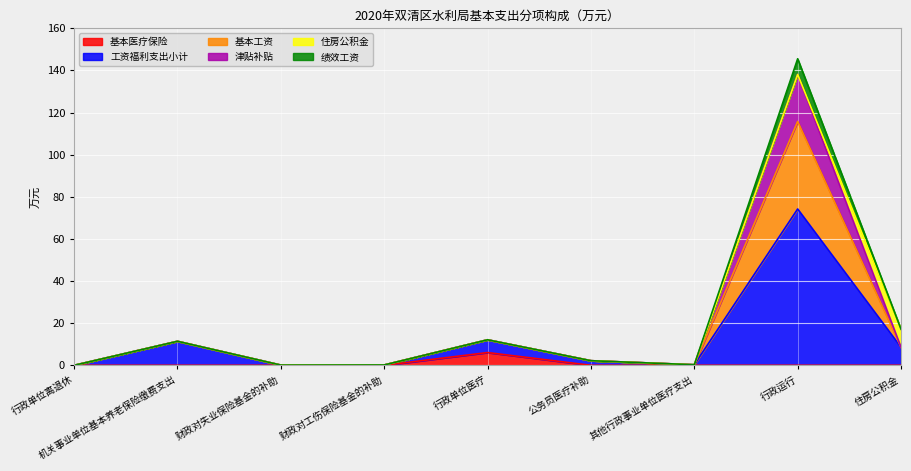

What is the total value across all series at 住房公积金?

17.1